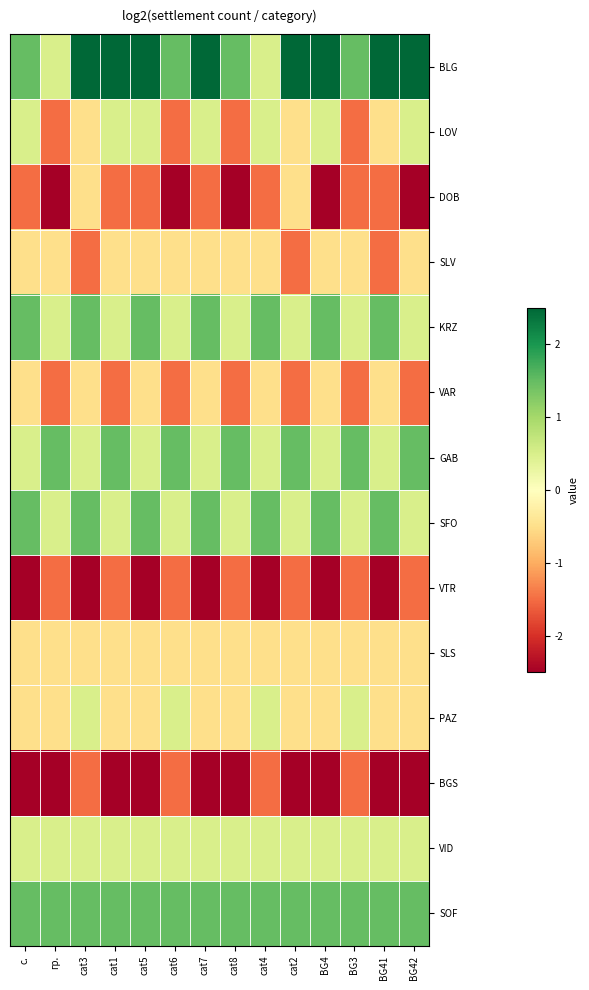

Reading left to right, what are all the values shown in this chart?

BLG: с.=1.5	гр.=0.5	cat3=2.5	cat1=2.5	cat5=2.5	cat6=1.5	cat7=2.5	cat8=1.5	cat4=0.5	cat2=2.5	BG4=2.5	BG3=1.5	BG41=2.5	BG42=2.5
LOV: с.=0.5	гр.=-1.5	cat3=-0.5	cat1=0.5	cat5=0.5	cat6=-1.5	cat7=0.5	cat8=-1.5	cat4=0.5	cat2=-0.5	BG4=0.5	BG3=-1.5	BG41=-0.5	BG42=0.5
DOB: с.=-1.5	гр.=-2.5	cat3=-0.5	cat1=-1.5	cat5=-1.5	cat6=-2.5	cat7=-1.5	cat8=-2.5	cat4=-1.5	cat2=-0.5	BG4=-2.5	BG3=-1.5	BG41=-1.5	BG42=-2.5
SLV: с.=-0.5	гр.=-0.5	cat3=-1.5	cat1=-0.5	cat5=-0.5	cat6=-0.5	cat7=-0.5	cat8=-0.5	cat4=-0.5	cat2=-1.5	BG4=-0.5	BG3=-0.5	BG41=-1.5	BG42=-0.5
KRZ: с.=1.5	гр.=0.5	cat3=1.5	cat1=0.5	cat5=1.5	cat6=0.5	cat7=1.5	cat8=0.5	cat4=1.5	cat2=0.5	BG4=1.5	BG3=0.5	BG41=1.5	BG42=0.5
VAR: с.=-0.5	гр.=-1.5	cat3=-0.5	cat1=-1.5	cat5=-0.5	cat6=-1.5	cat7=-0.5	cat8=-1.5	cat4=-0.5	cat2=-1.5	BG4=-0.5	BG3=-1.5	BG41=-0.5	BG42=-1.5
GAB: с.=0.5	гр.=1.5	cat3=0.5	cat1=1.5	cat5=0.5	cat6=1.5	cat7=0.5	cat8=1.5	cat4=0.5	cat2=1.5	BG4=0.5	BG3=1.5	BG41=0.5	BG42=1.5
SFO: с.=1.5	гр.=0.5	cat3=1.5	cat1=0.5	cat5=1.5	cat6=0.5	cat7=1.5	cat8=0.5	cat4=1.5	cat2=0.5	BG4=1.5	BG3=0.5	BG41=1.5	BG42=0.5
VTR: с.=-2.5	гр.=-1.5	cat3=-2.5	cat1=-1.5	cat5=-2.5	cat6=-1.5	cat7=-2.5	cat8=-1.5	cat4=-2.5	cat2=-1.5	BG4=-2.5	BG3=-1.5	BG41=-2.5	BG42=-1.5
SLS: с.=-0.5	гр.=-0.5	cat3=-0.5	cat1=-0.5	cat5=-0.5	cat6=-0.5	cat7=-0.5	cat8=-0.5	cat4=-0.5	cat2=-0.5	BG4=-0.5	BG3=-0.5	BG41=-0.5	BG42=-0.5
PAZ: с.=-0.5	гр.=-0.5	cat3=0.5	cat1=-0.5	cat5=-0.5	cat6=0.5	cat7=-0.5	cat8=-0.5	cat4=0.5	cat2=-0.5	BG4=-0.5	BG3=0.5	BG41=-0.5	BG42=-0.5
BGS: с.=-2.5	гр.=-2.5	cat3=-1.5	cat1=-2.5	cat5=-2.5	cat6=-1.5	cat7=-2.5	cat8=-2.5	cat4=-1.5	cat2=-2.5	BG4=-2.5	BG3=-1.5	BG41=-2.5	BG42=-2.5
VID: с.=0.5	гр.=0.5	cat3=0.5	cat1=0.5	cat5=0.5	cat6=0.5	cat7=0.5	cat8=0.5	cat4=0.5	cat2=0.5	BG4=0.5	BG3=0.5	BG41=0.5	BG42=0.5
SOF: с.=1.5	гр.=1.5	cat3=1.5	cat1=1.5	cat5=1.5	cat6=1.5	cat7=1.5	cat8=1.5	cat4=1.5	cat2=1.5	BG4=1.5	BG3=1.5	BG41=1.5	BG42=1.5